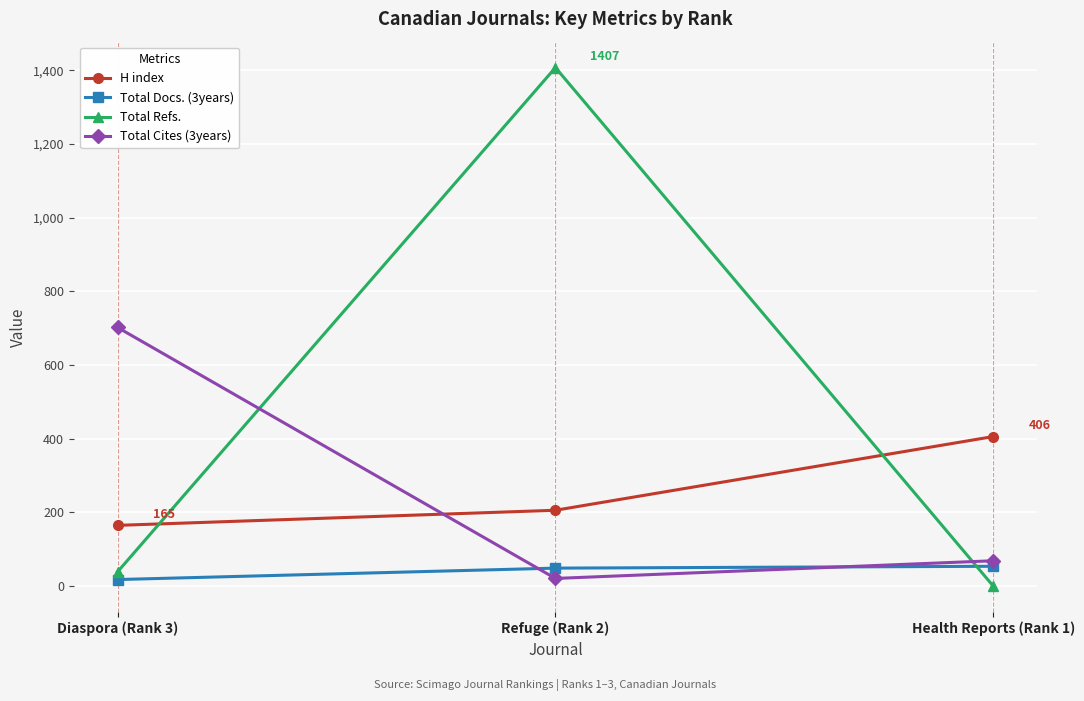

Rank the categories by Total Cites (3years) value from lowest to highest.

Refuge (Rank 2), Health Reports (Rank 1), Diaspora (Rank 3)